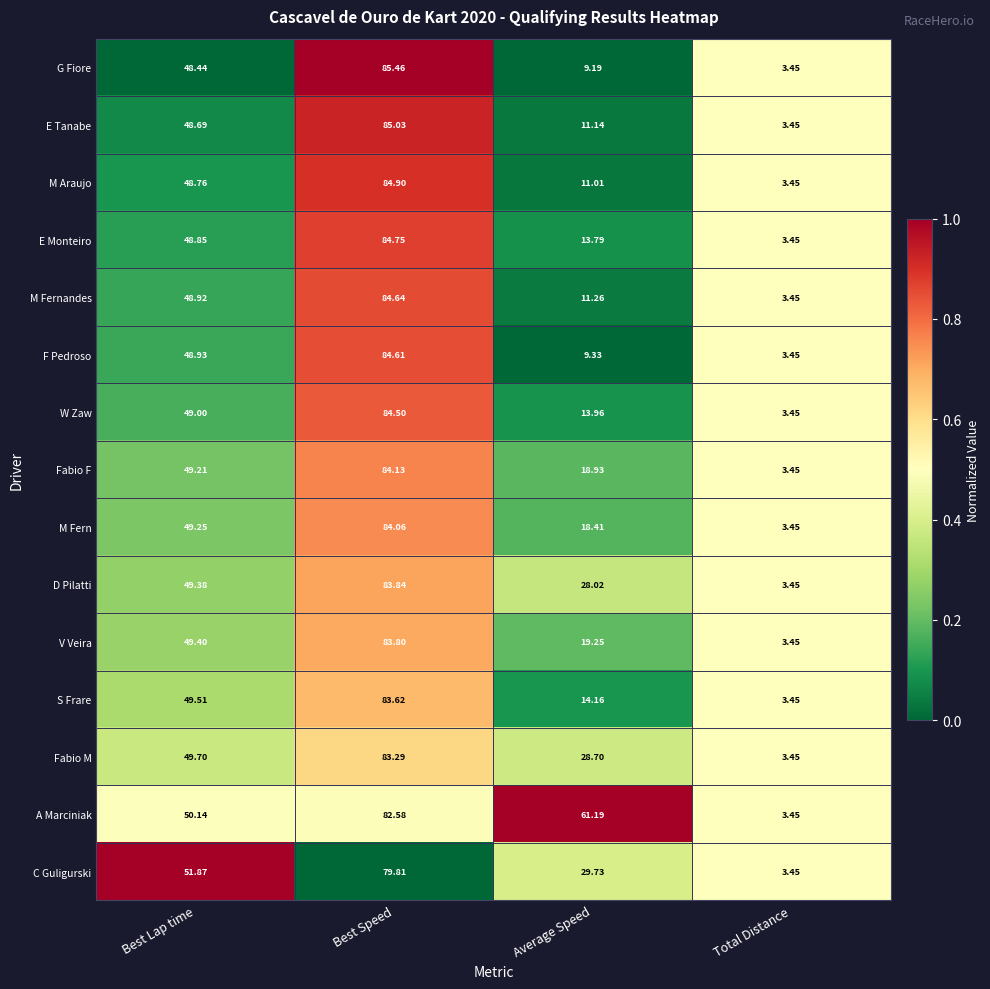

Rank the series by their maximum value, from highest to lowest.

G Fiore, E Tanabe, M Araujo, E Monteiro, M Fernandes, F Pedroso, W Zaw, Fabio F, M Fern, D Pilatti, V Veira, S Frare, Fabio M, A Marciniak, C Guligurski